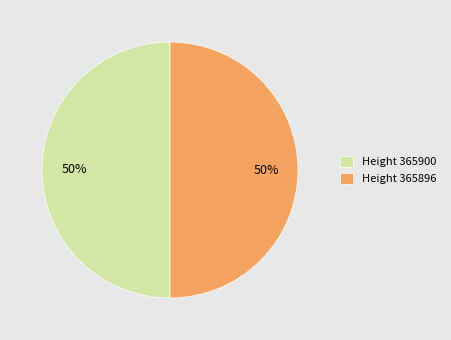

Combined, do Height 365900 and Height 365896 account for over 50%?

Yes